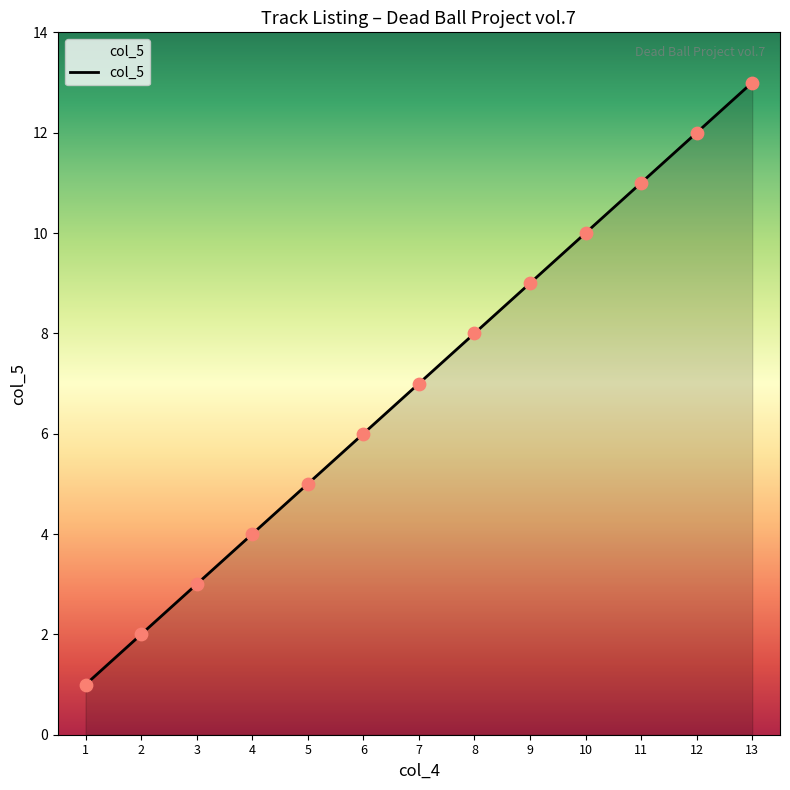

Approximately how many times larger is the value at 4 compared to 1?

4.0